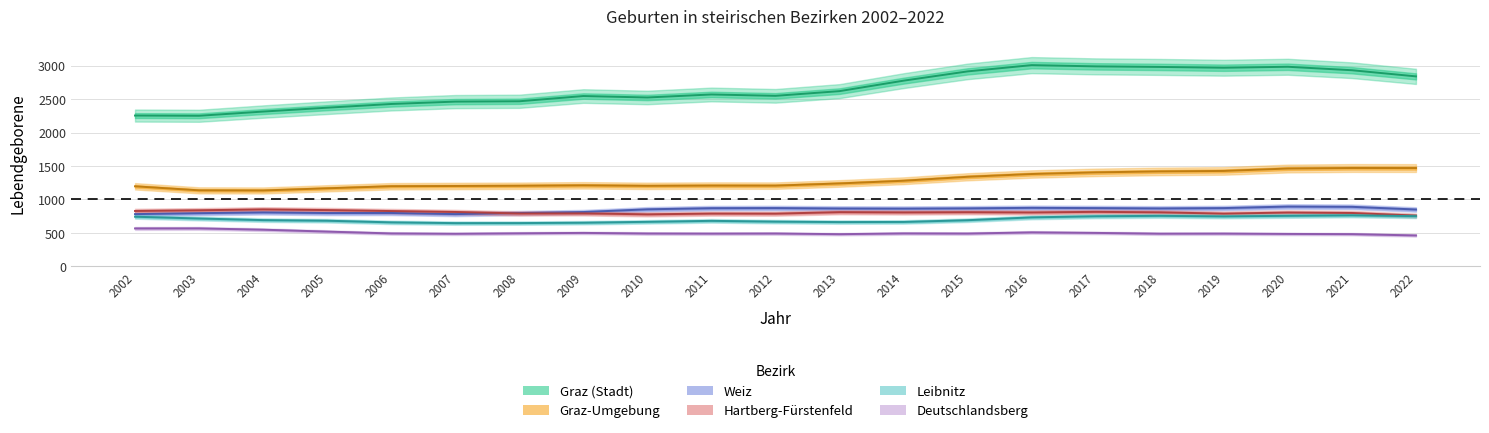

At how many categories does at least one series exceed 2186?

21